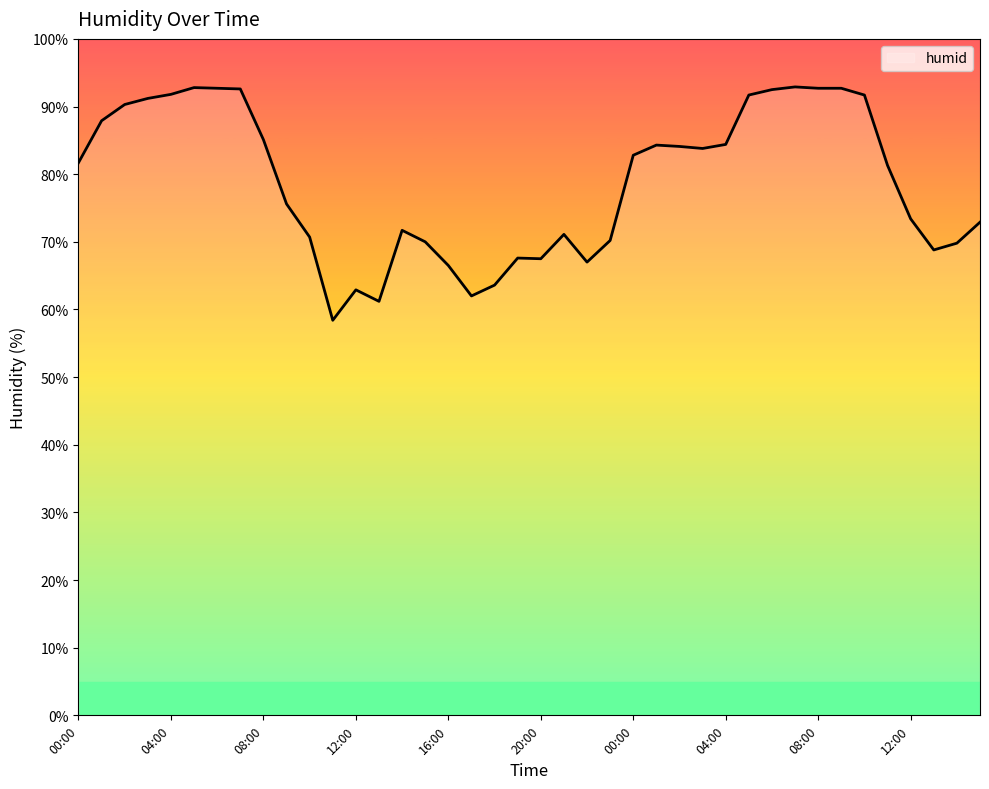

What is the difference between the maximum and minimum values?

34.5